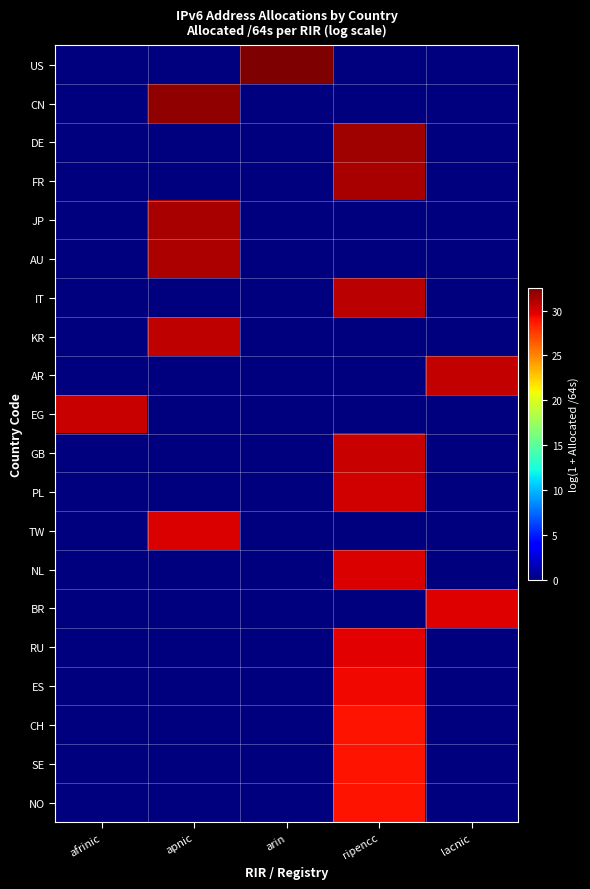

At which category does the chart reach its minimum across all series?

afrinic